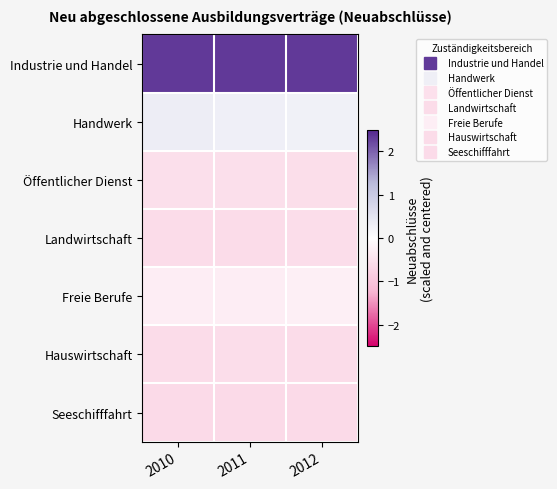

Which has a higher value, 2011 or 2012?

2012